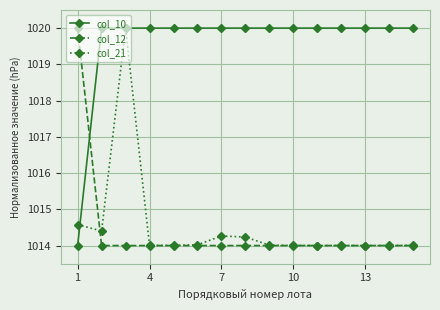

At how many categories does at least one series exceed 1018?

15